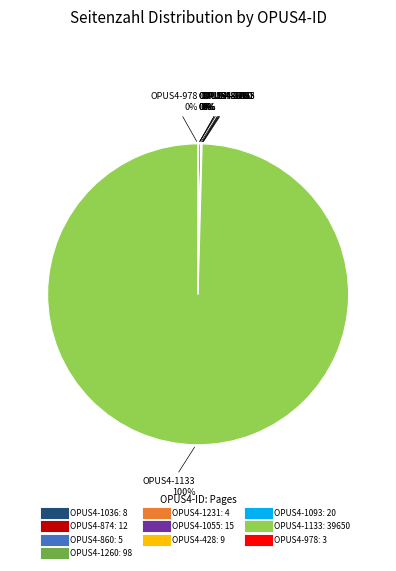

To the nearest percent, what is the difference between the largest and smallest slice percentages?

100%